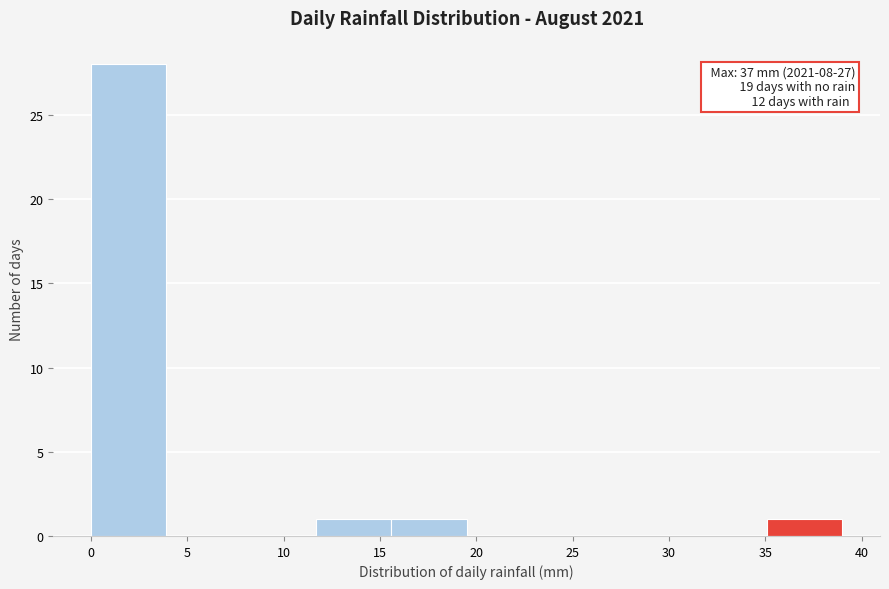

Which range on the x-axis has the tallest bar?

0.0 to 3.9